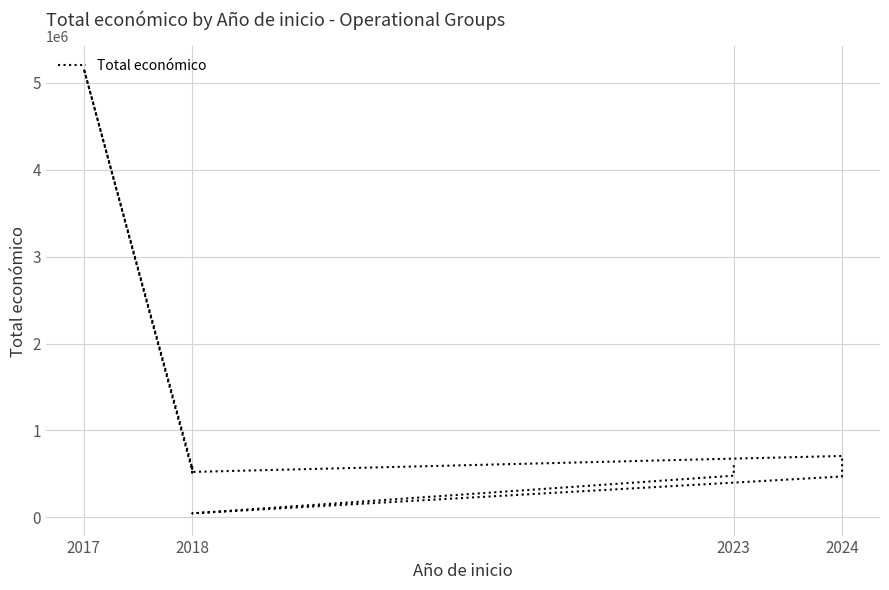

True or false: there are more than 1 points higher than both neighbors.

True